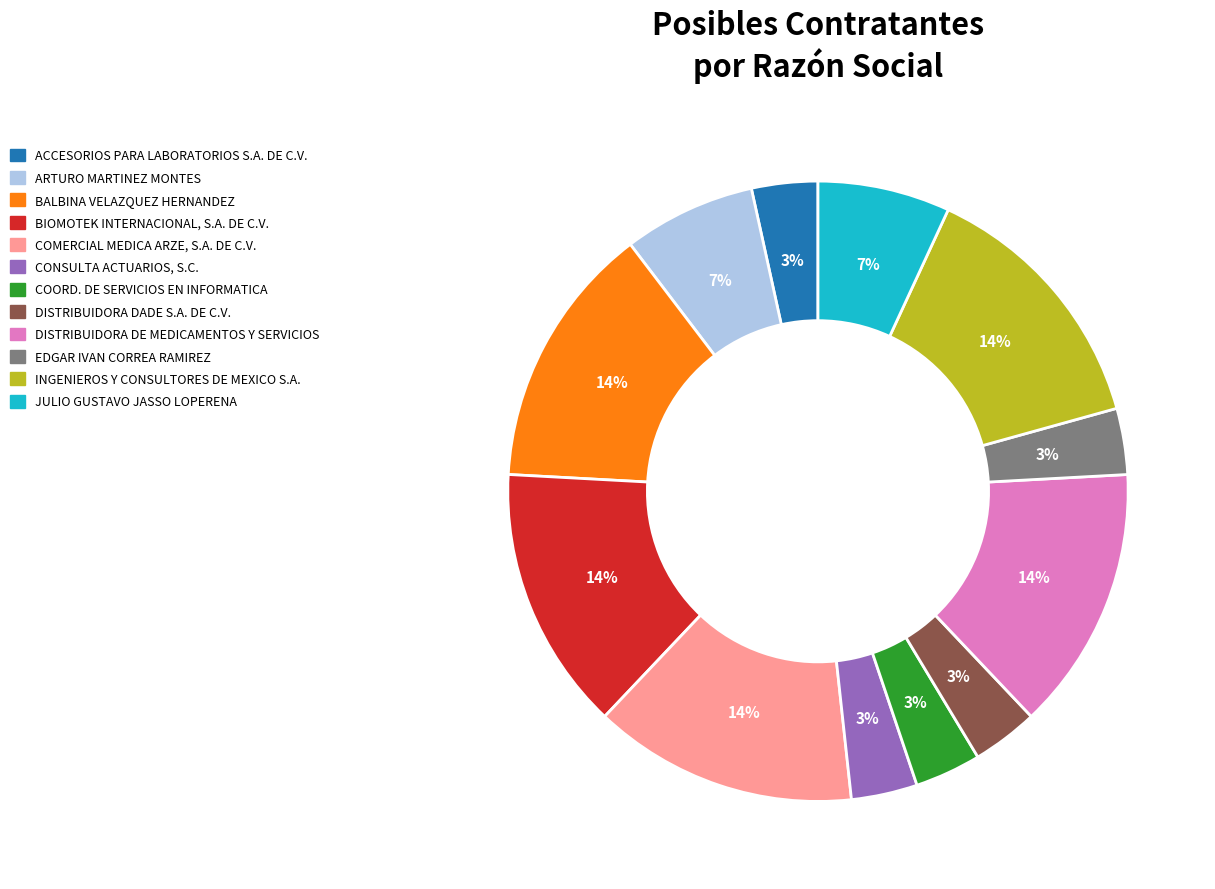

To the nearest percent, what is the average slice percentage?

8%